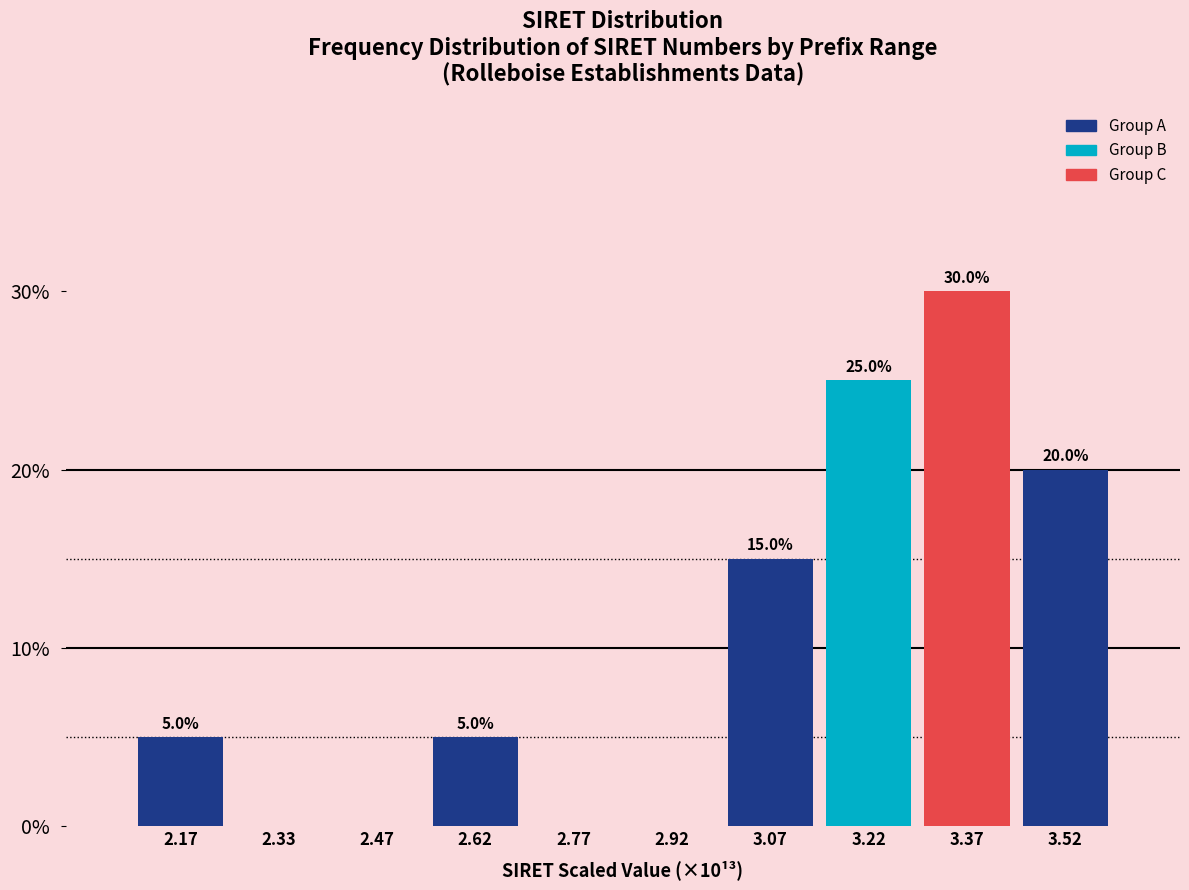

Over which range of the x-axis is the bar tallest?

3.30 to 3.45